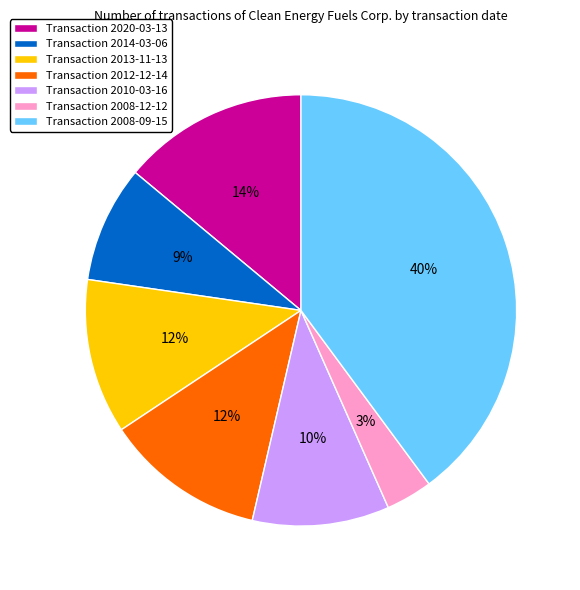

True or false: Transaction 2020-03-13 accounts for 1% of the total.

False